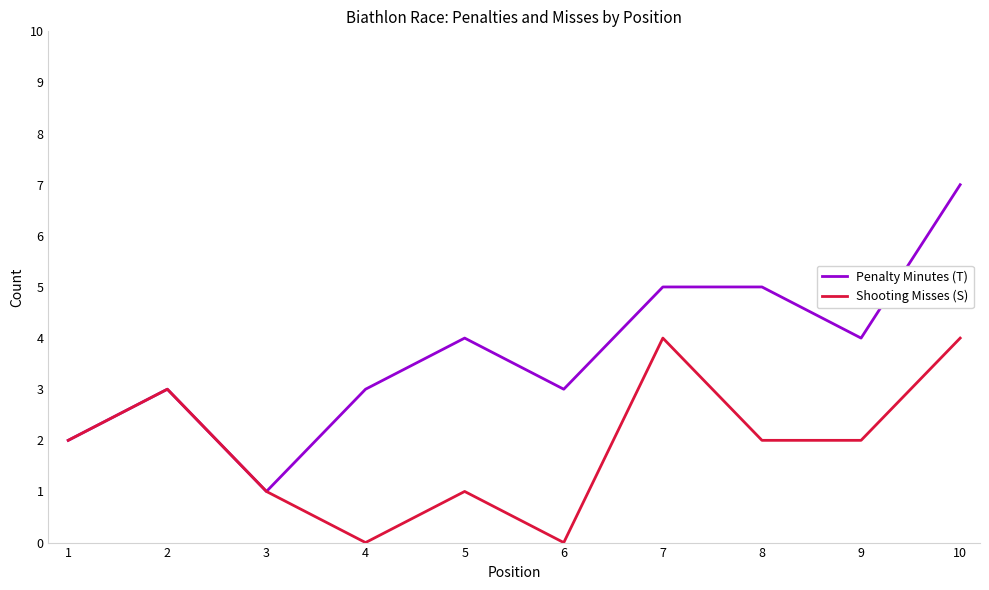

What is the highest value of the Shooting Misses (S) series?

4